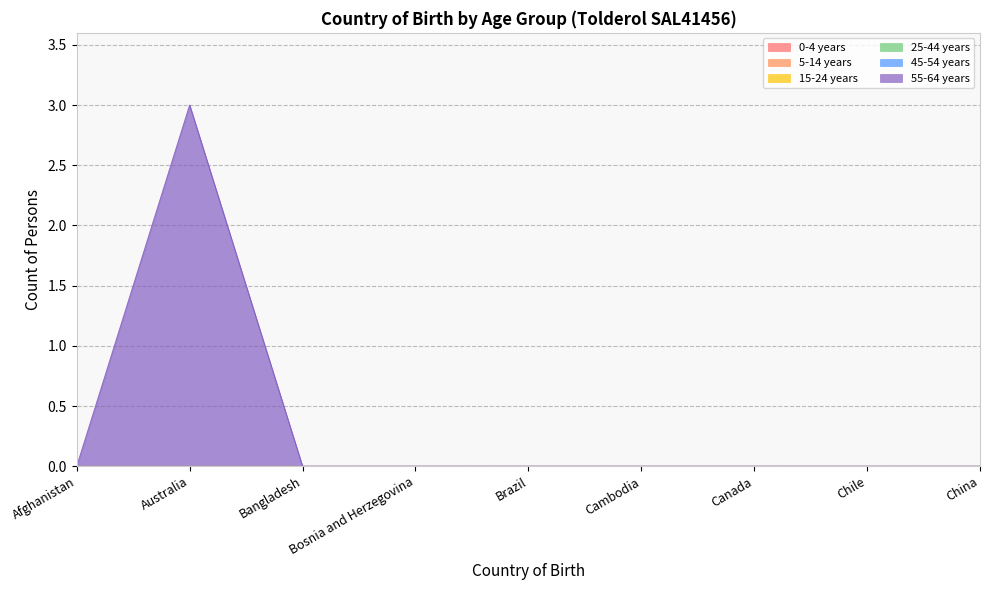

True or false: 15-24 years and 25-44 years cross at least once.

False